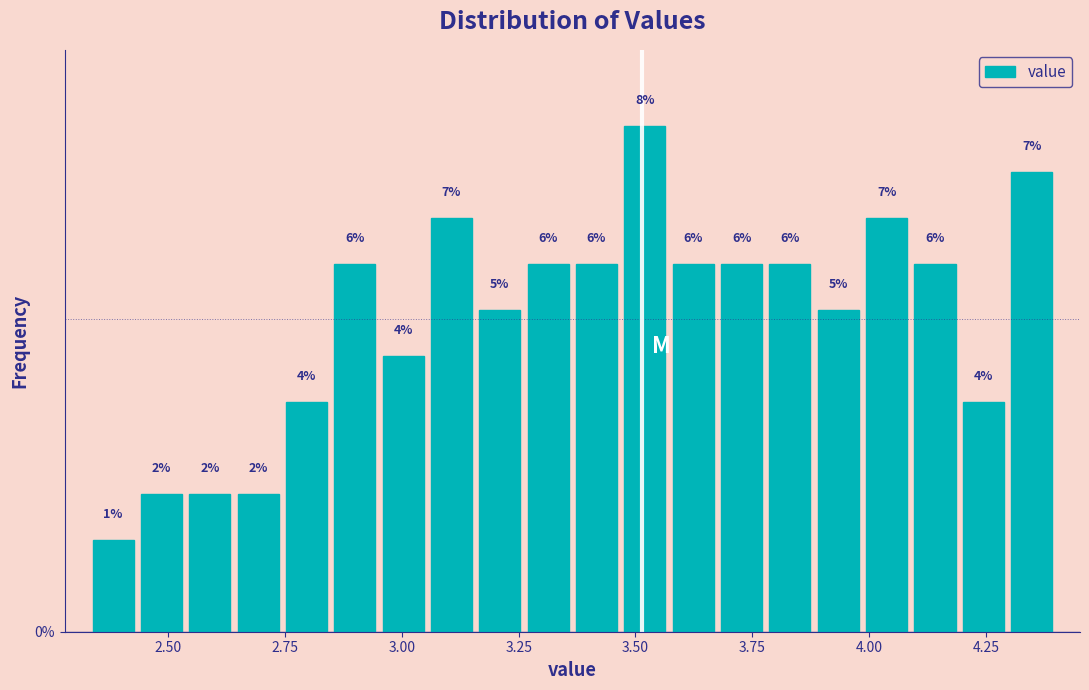

Around what value on the x-axis is the tallest bar? Give the approximate position of its centre, as read against the axis.

3.50